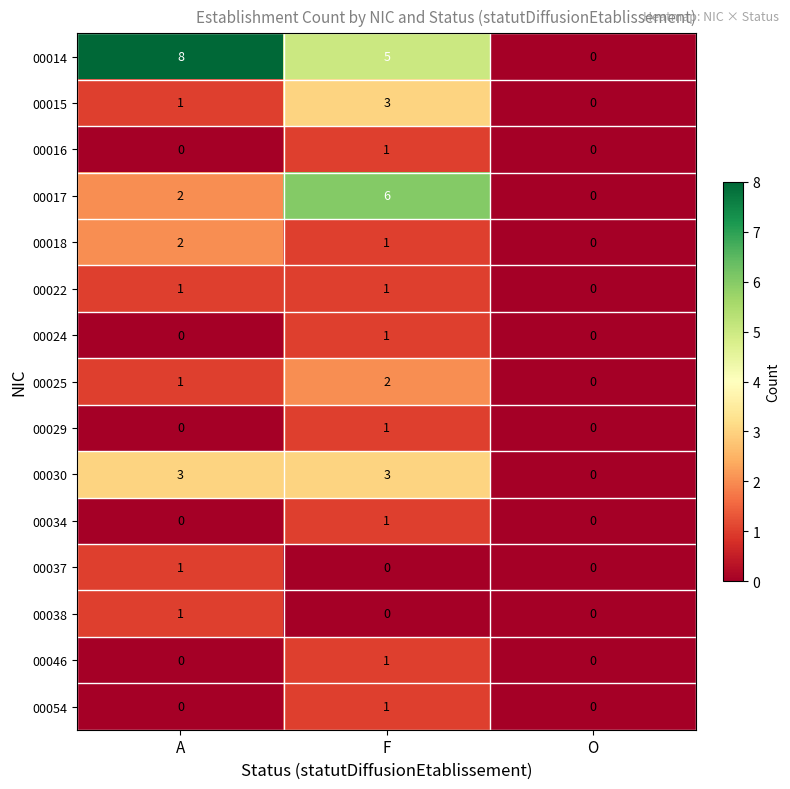

The 00014 series shows 5 at O. True or false?

False